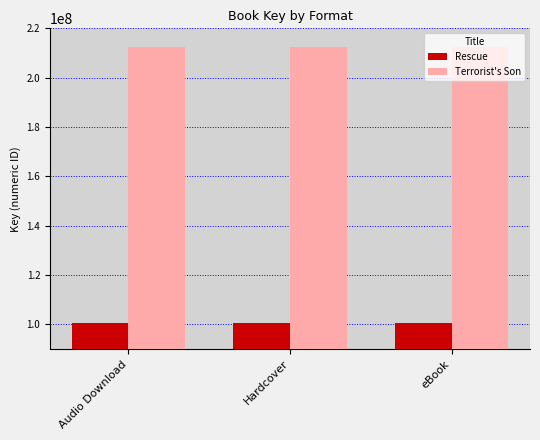

The value of Rescue at Audio Download is 166031729. True or false?

False